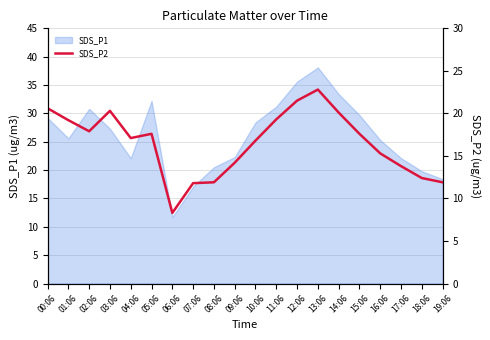

How many lines are shown in the chart?

1